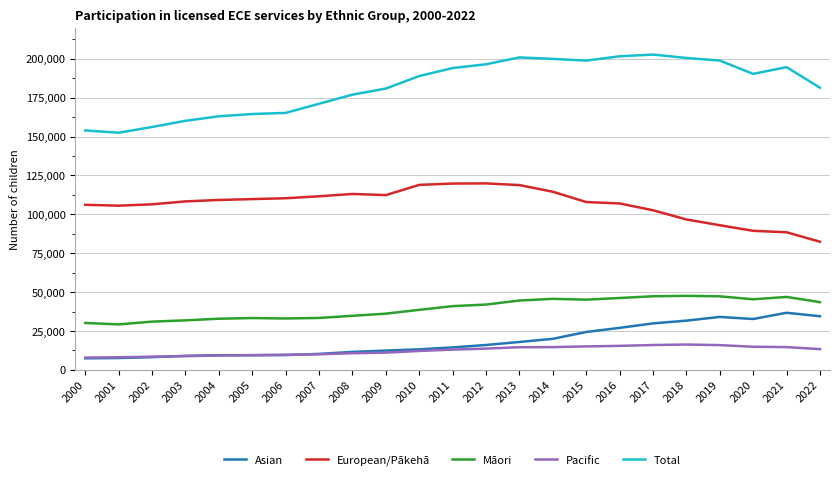

List the series in order of their peak value, highest first.

Total, European/Pākehā, Māori, Asian, Pacific